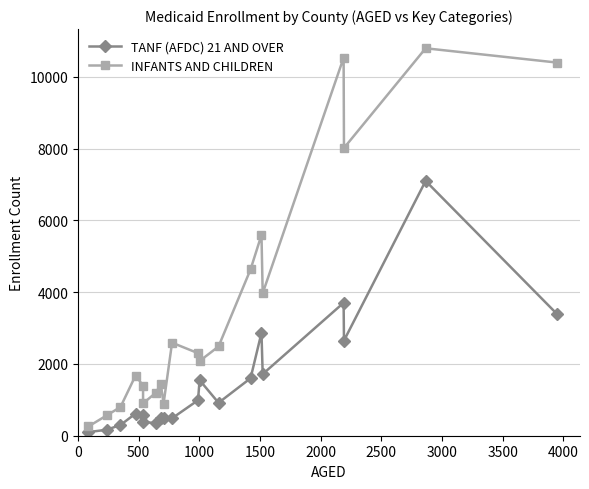

How many lines are shown in the chart?

2